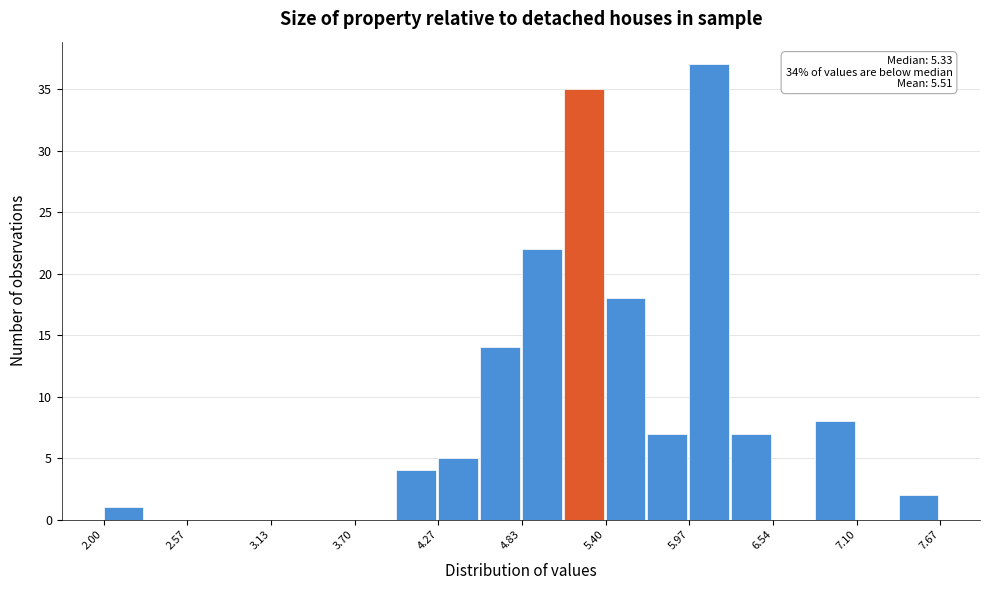

Read against the x-axis, roughly where is the centre of the tallest bar?

6.1